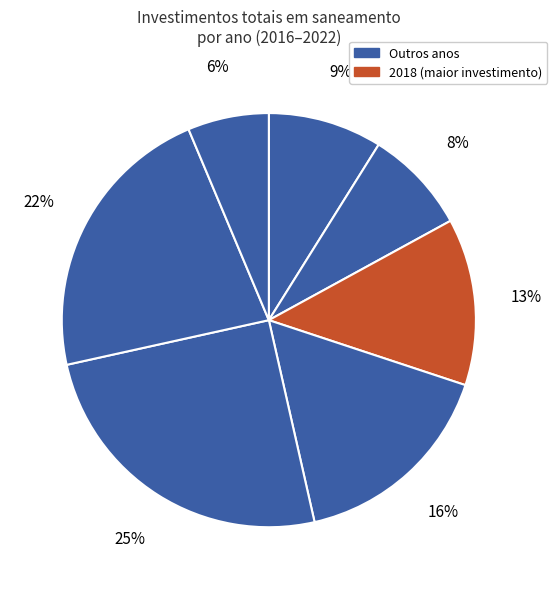

How many slices are in this pie chart?

7